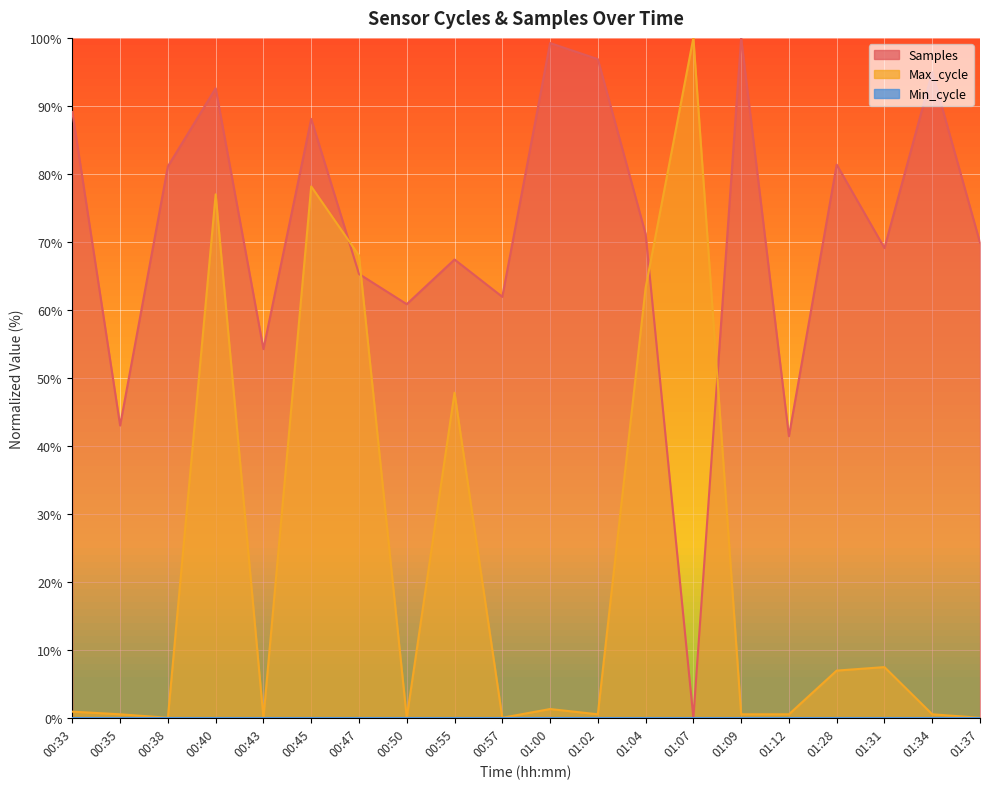

List the labels in order of Samples value, smallest first.

01:07, 01:12, 00:35, 00:43, 00:50, 00:57, 00:47, 00:55, 01:31, 01:37, 01:04, 00:38, 01:28, 00:45, 00:33, 00:40, 01:34, 01:02, 01:00, 01:09